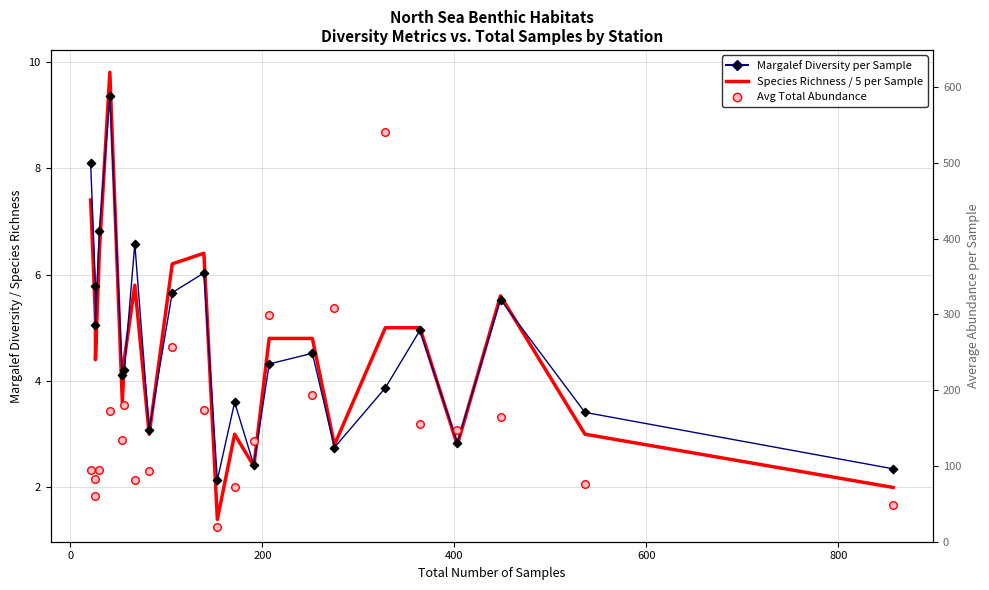

What are all the series names shown in the legend?

Margalef Diversity per Sample, Species Richness / 5 per Sample, Avg Total Abundance